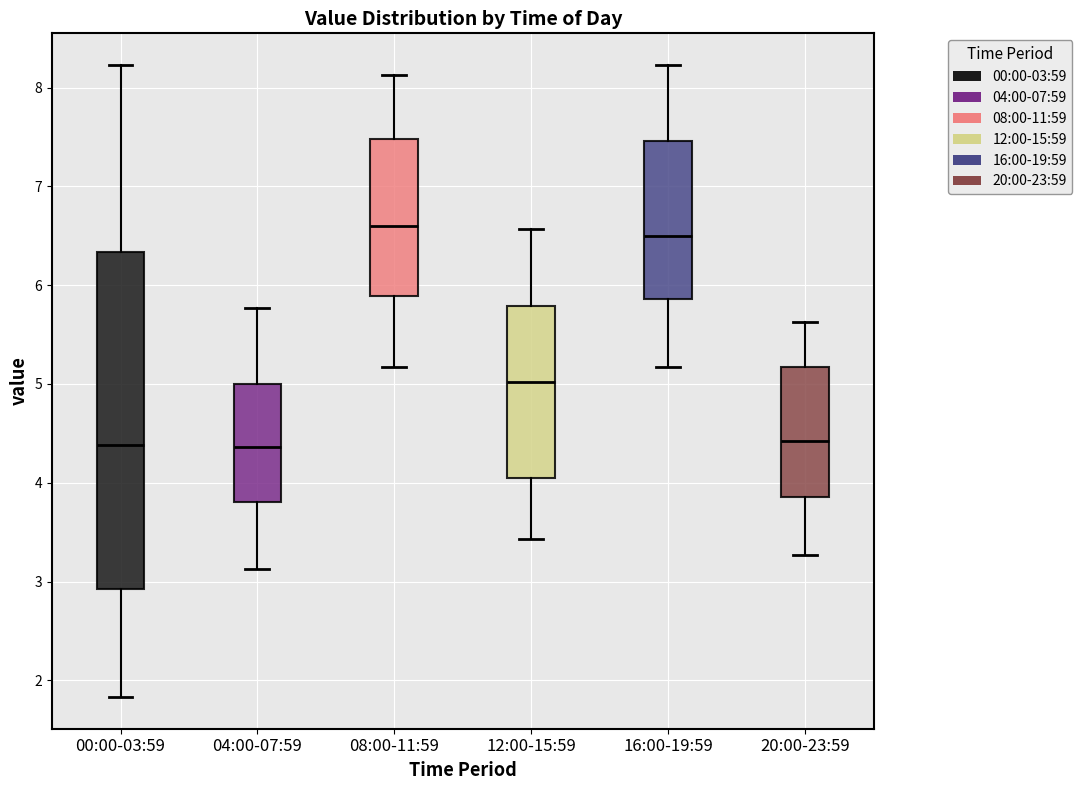

Where does the median line of the box for 08:00-11:59 sit on the y-axis? The values are not printed on the chart, so give them approximately, as read against the axis.

6.6